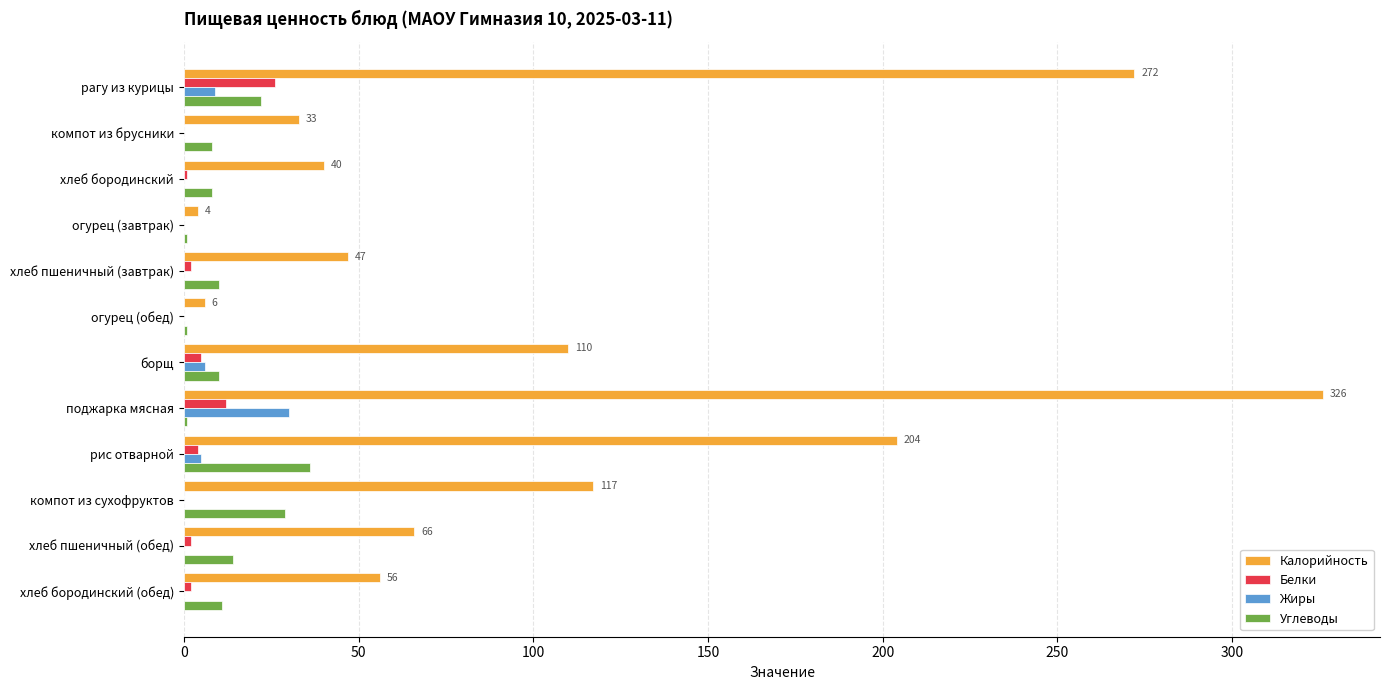

Which series changed the most between огурец (обед) and хлеб пшеничный (обед)?

Калорийность